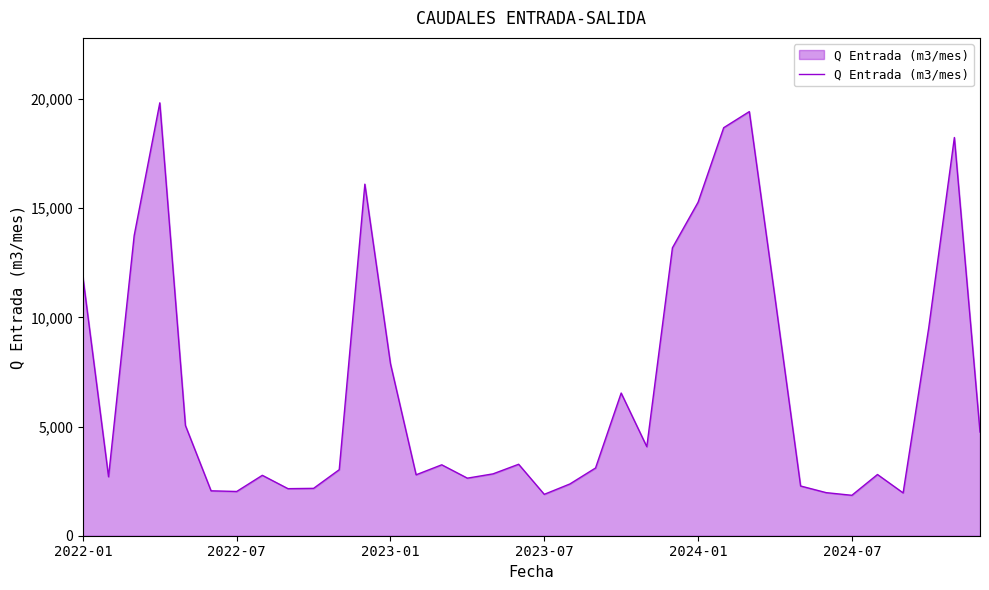

What is the greatest value displayed?

19820